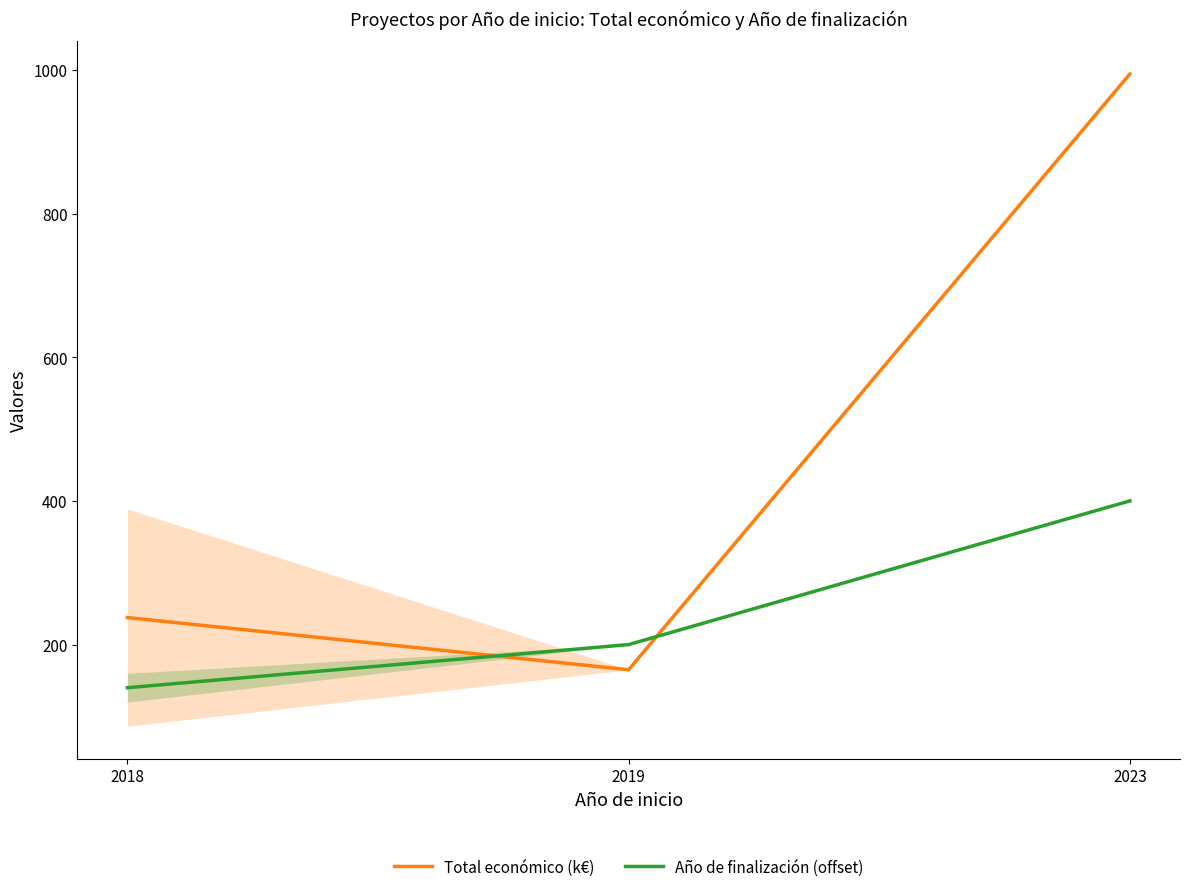

Reading left to right, extract all data points from this chart.

Total económico (k€): 237.6	165.0	994.2
Año de finalización (offset): 140.0	200.0	400.0